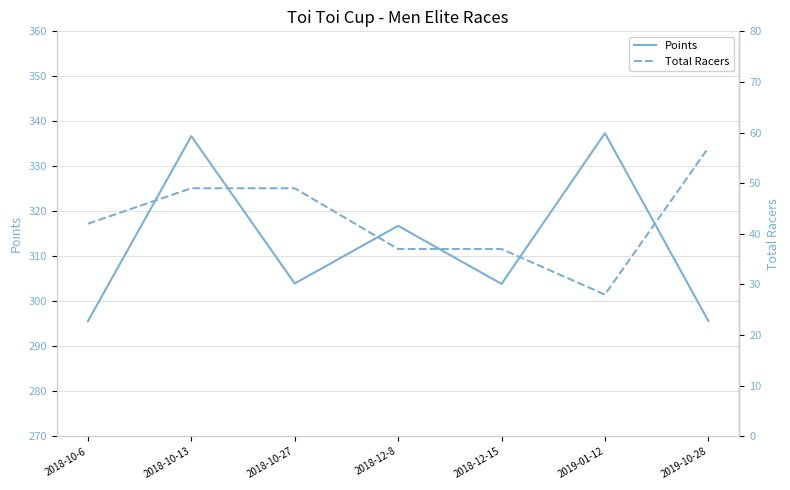

The Total Racers series shows 37.0 at 2018-12-15. True or false?

True